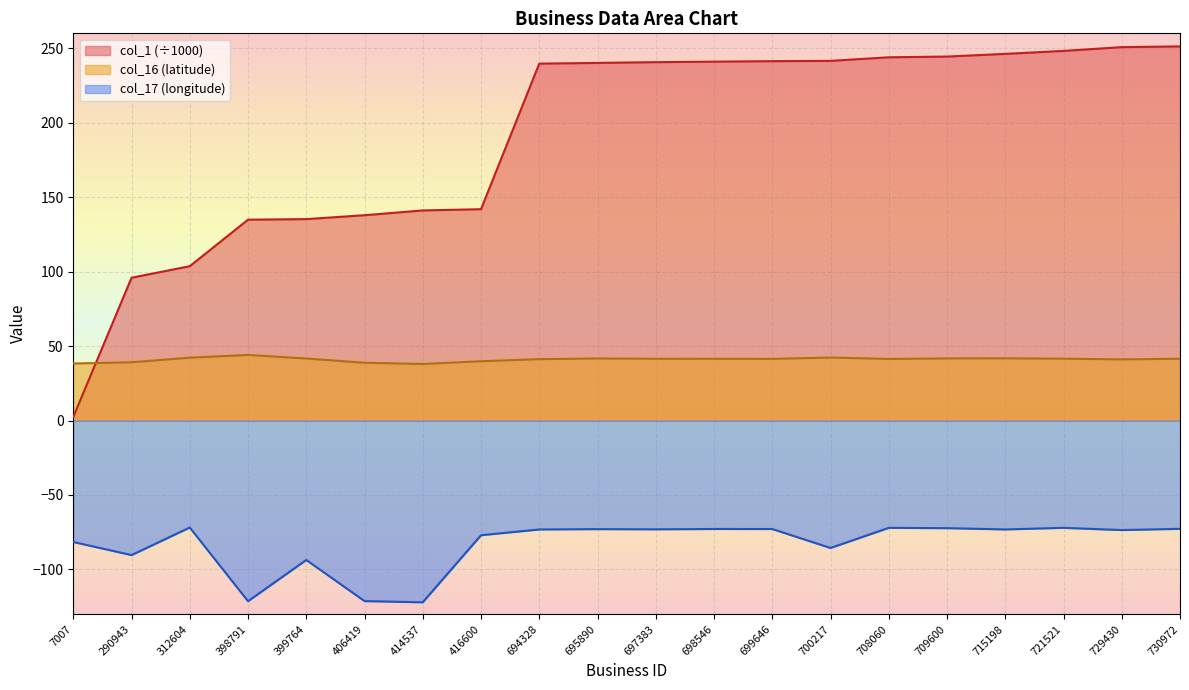

Reading left to right, transcribe all the data shown in this chart.

col_1: 2.4	95.9	103.6	134.9	135.2	137.9	141.1	141.9	239.7	240.1	240.6	241.0	241.3	241.5	243.9	244.4	246.2	248.2	250.7	251.2
col_16: 38.3	39.1	42.2	44.0	41.7	38.8	38.0	39.8	41.2	41.7	41.5	41.5	41.4	42.3	41.4	41.7	41.8	41.5	41.0	41.5
col_17: -81.6	-90.3	-71.8	-121.3	-93.6	-121.2	-122.0	-77.0	-73.2	-72.9	-73.1	-72.8	-72.8	-85.6	-72.1	-72.3	-73.1	-72.1	-73.5	-72.7